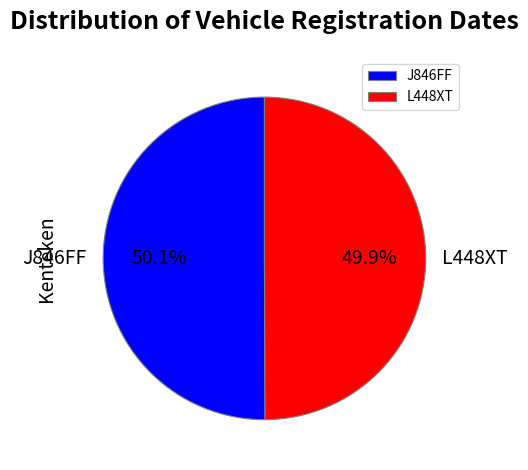

Do L448XT and J846FF together represent more than half of the pie?

Yes